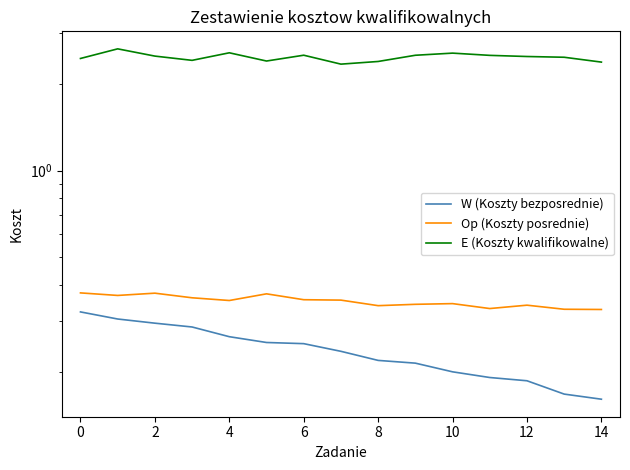

At which label does W (Koszty bezposrednie) reach its minimum?

14